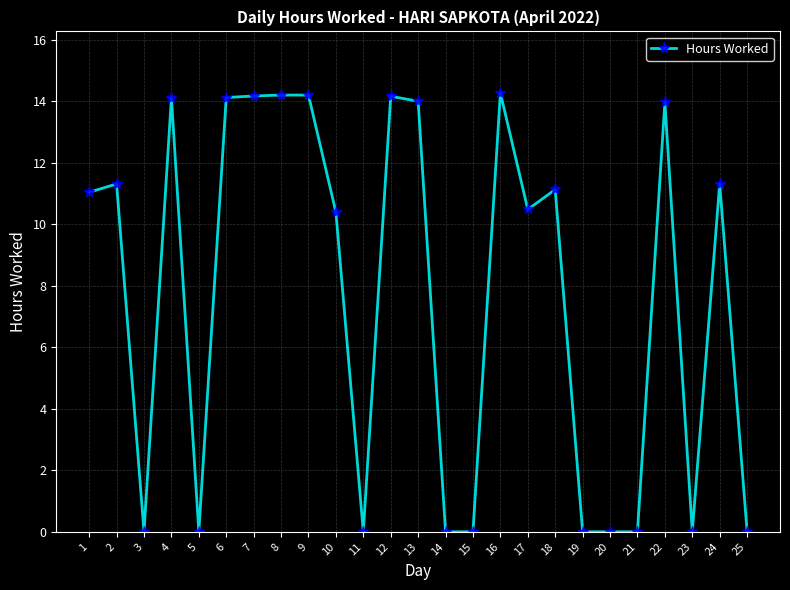

How many data points are less than 11?

12